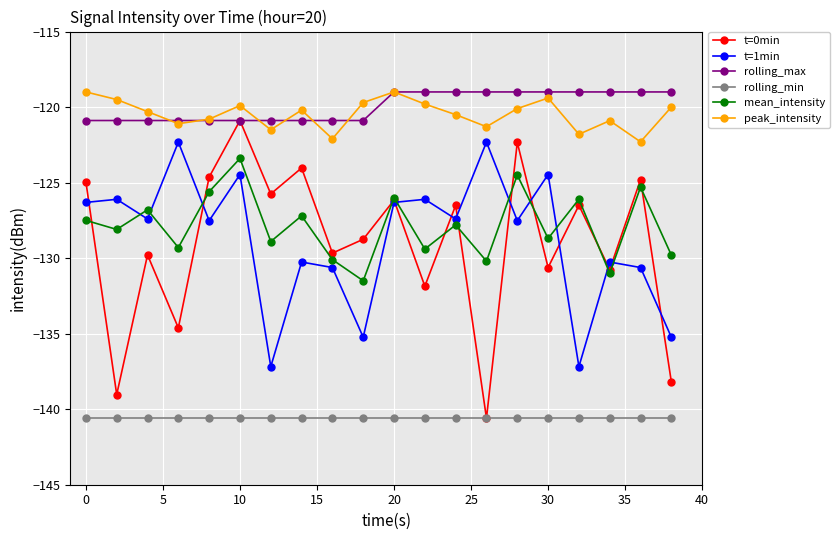

What is the value of the rolling_max point at the 8th from the left?

-120.9